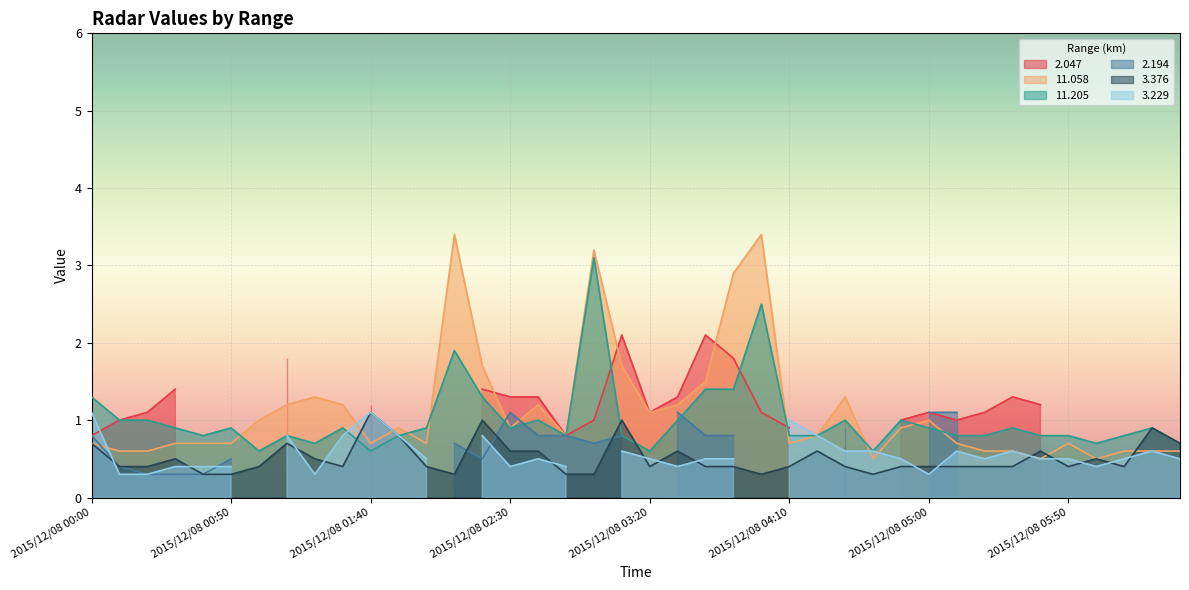

What is the highest value of the 11.058 series?

3.4